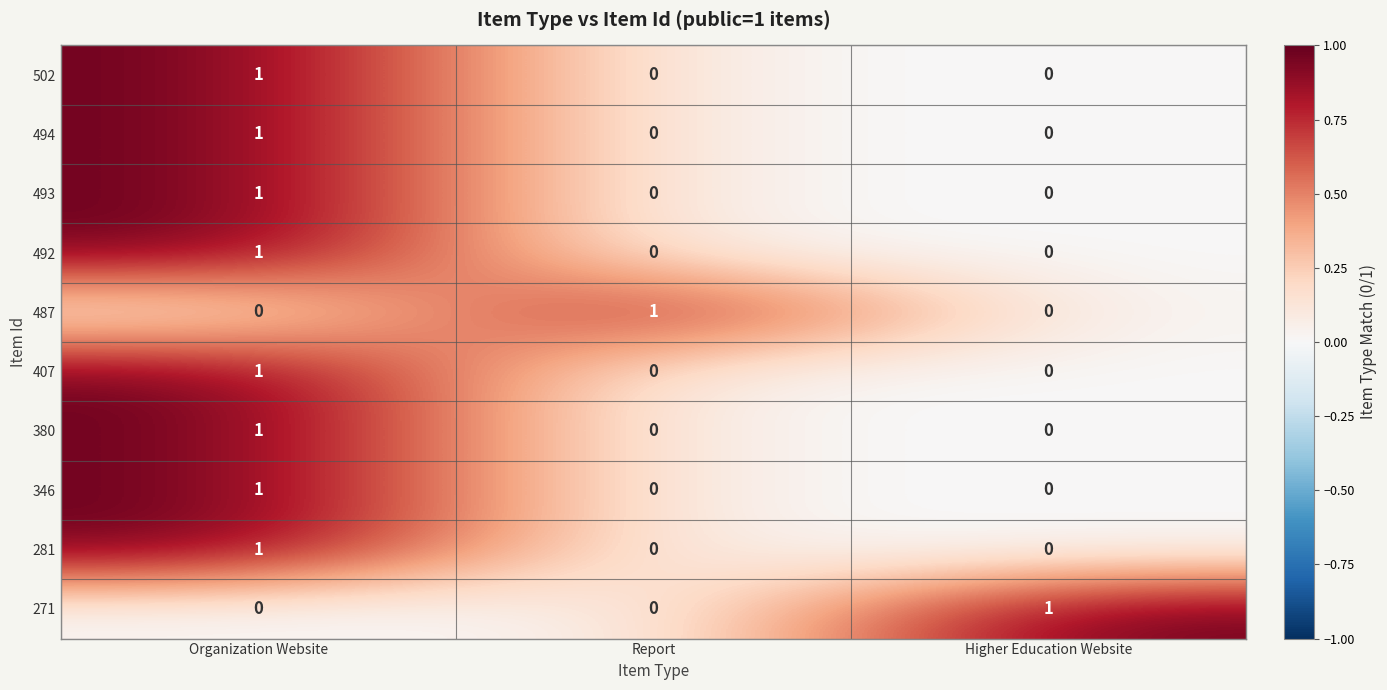

Is it true that 494 equals 0 at Report?

True